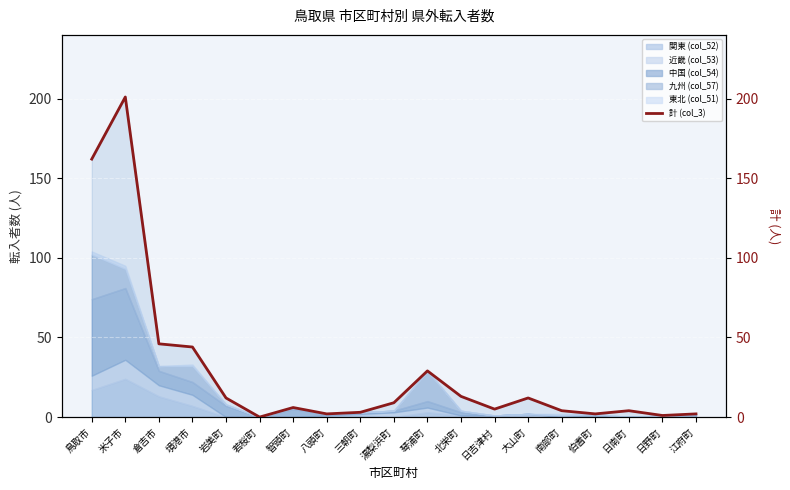

What position from the right is 琴浦町?

9